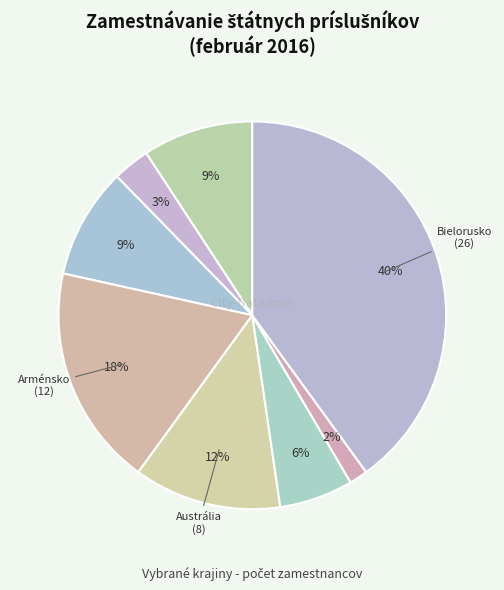

How many slices are in this pie chart?

8